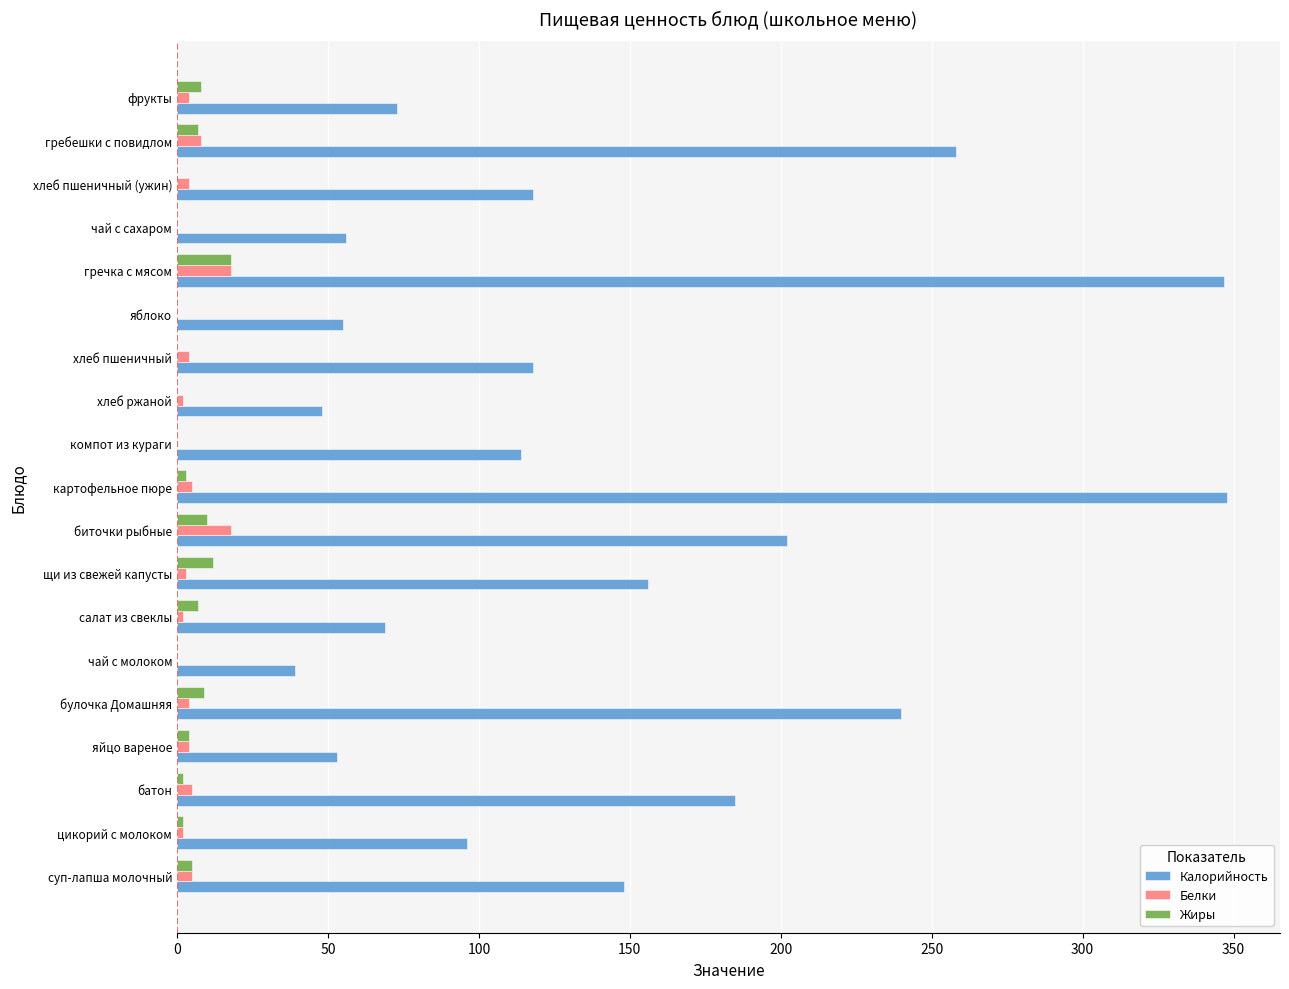

What is the maximum value for Белки?

18